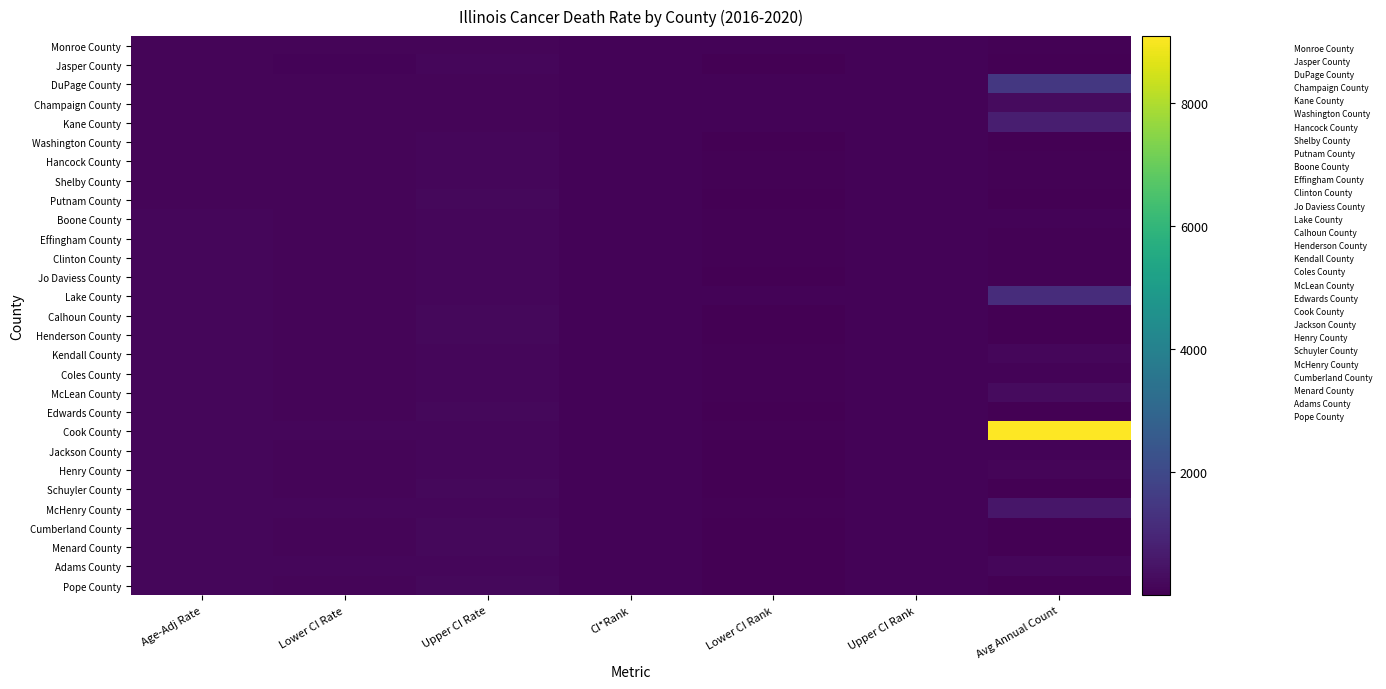

Rank the series at Lower CI Rate from lowest to highest value.

Jasper County, Putnam County, Monroe County, Calhoun County, Henderson County, Washington County, Pope County, Edwards County, Hancock County, Schuyler County, Shelby County, Champaign County, Cumberland County, Effingham County, Jo Daviess County, DuPage County, Clinton County, Menard County, Boone County, Kane County, Coles County, Kendall County, Jackson County, McLean County, Lake County, Henry County, Adams County, McHenry County, Cook County